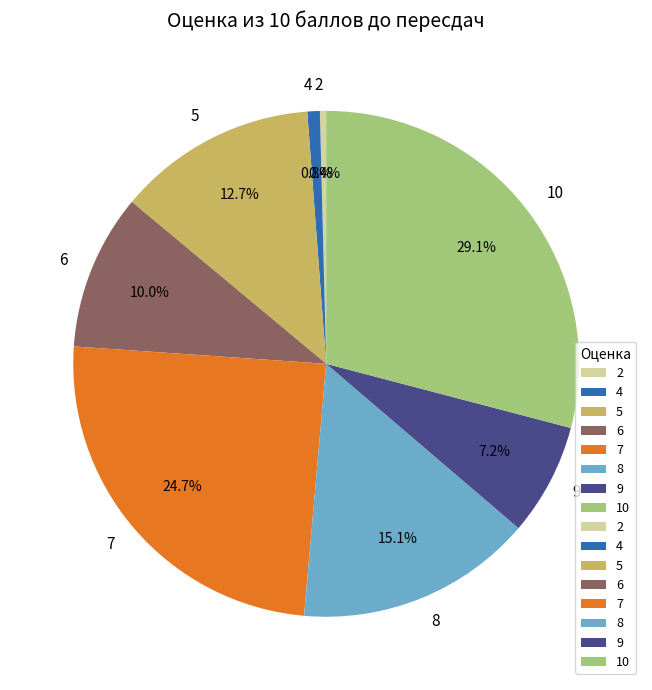

What is the total percentage of 2 and 5?

13.1%